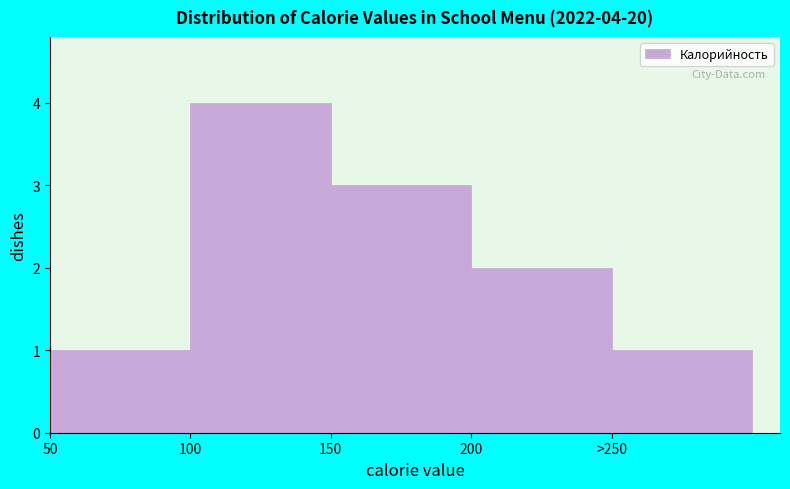

Reading left to right, extract all data points from this chart.

1	4	3	2	1